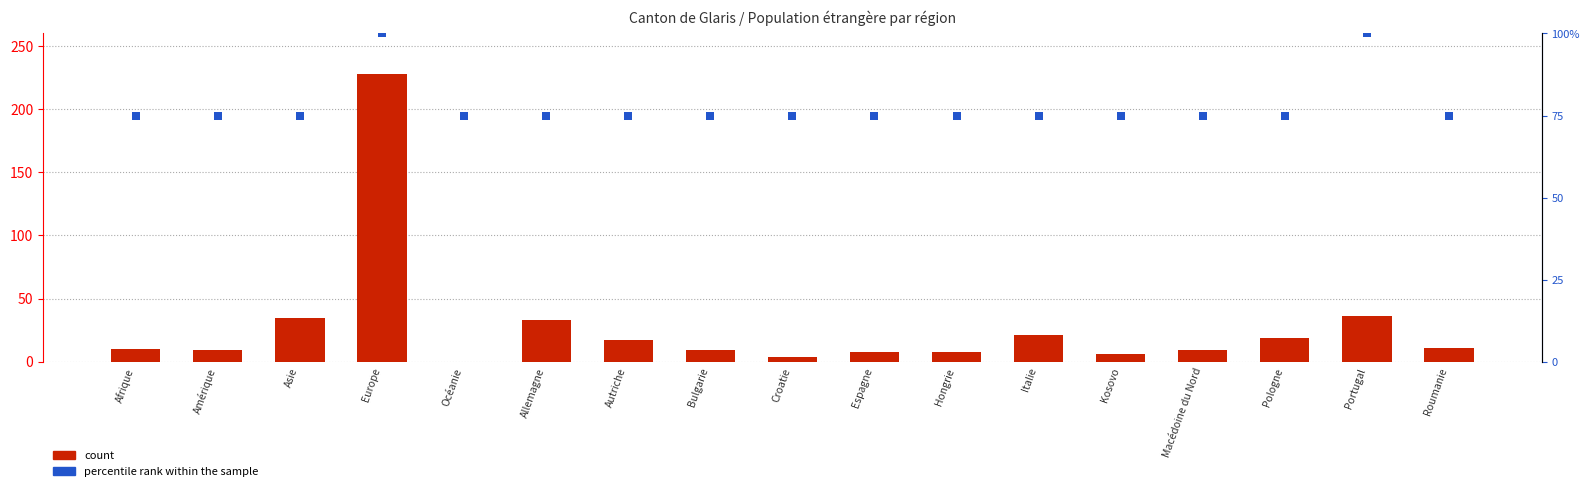

Which series reaches the minimum Y coordinate?

Total résidante permanente